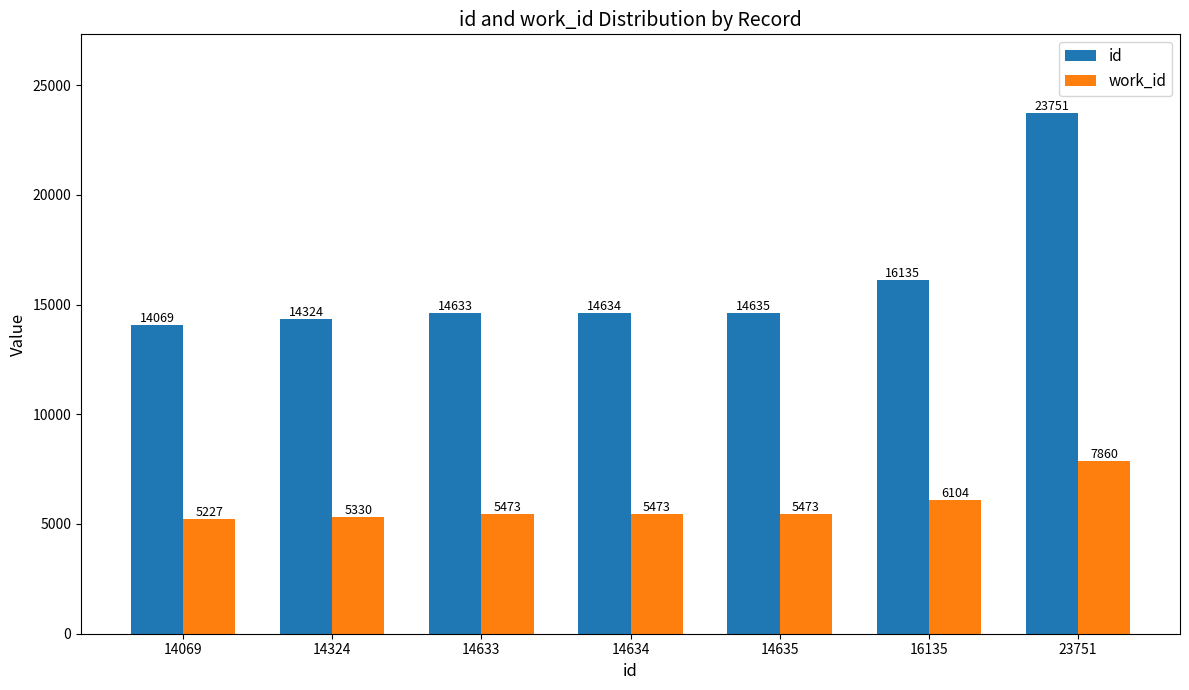

At which label is work_id closest to 6543?

16135